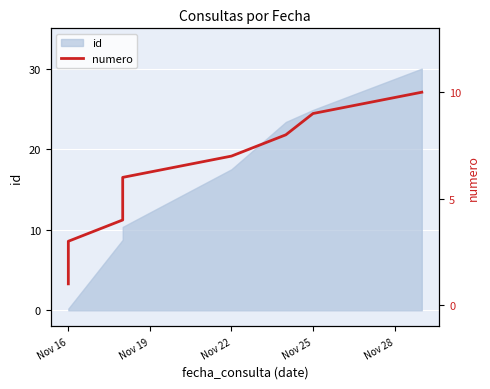

What is the maximum value shown in the chart?

10